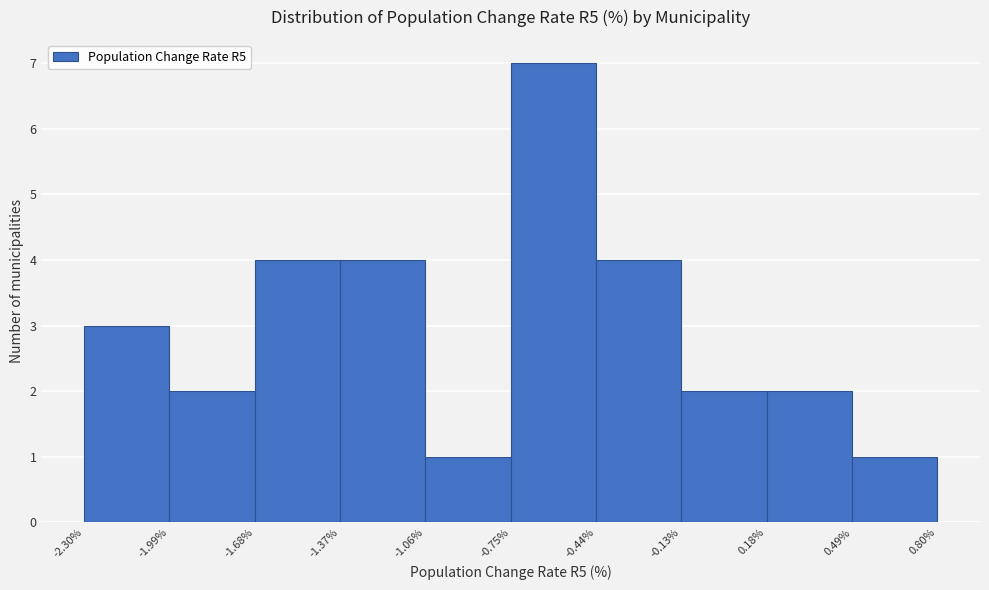

What is the height of the bar covering -0.75% to -0.44% on the x-axis? The values are not printed on the chart, so give them approximately, as read against the axis.

7